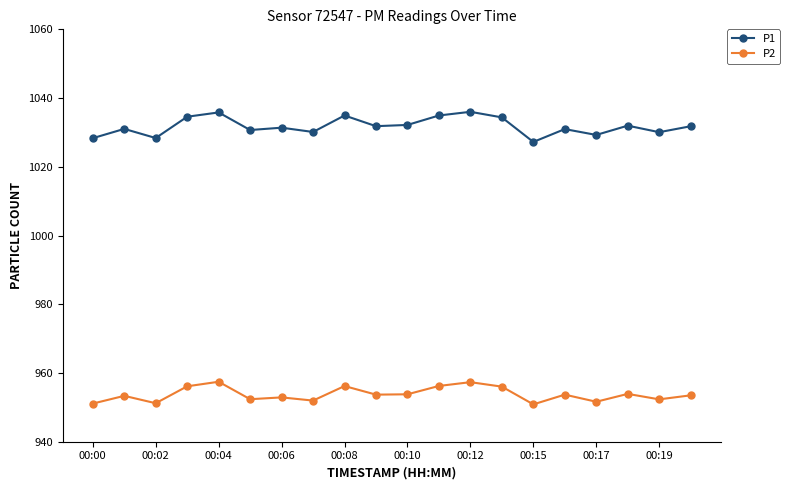

Which series has the largest total across all categories?

P1